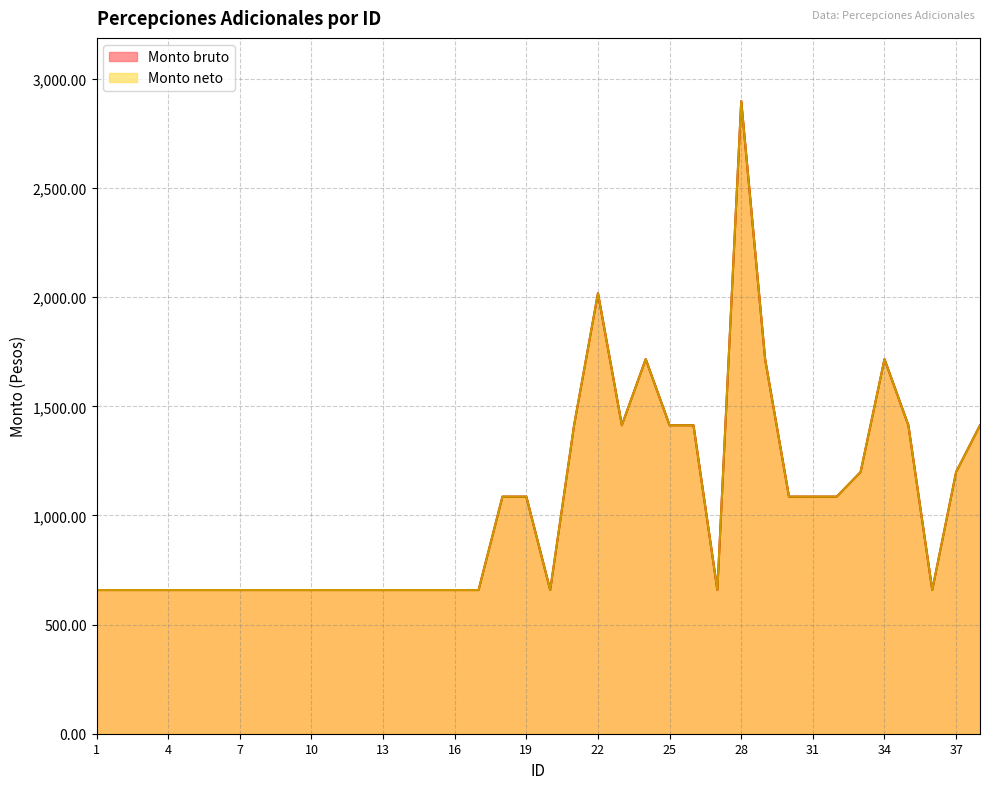

True or false: Monto bruto has a value of 658.3 at 10.

True